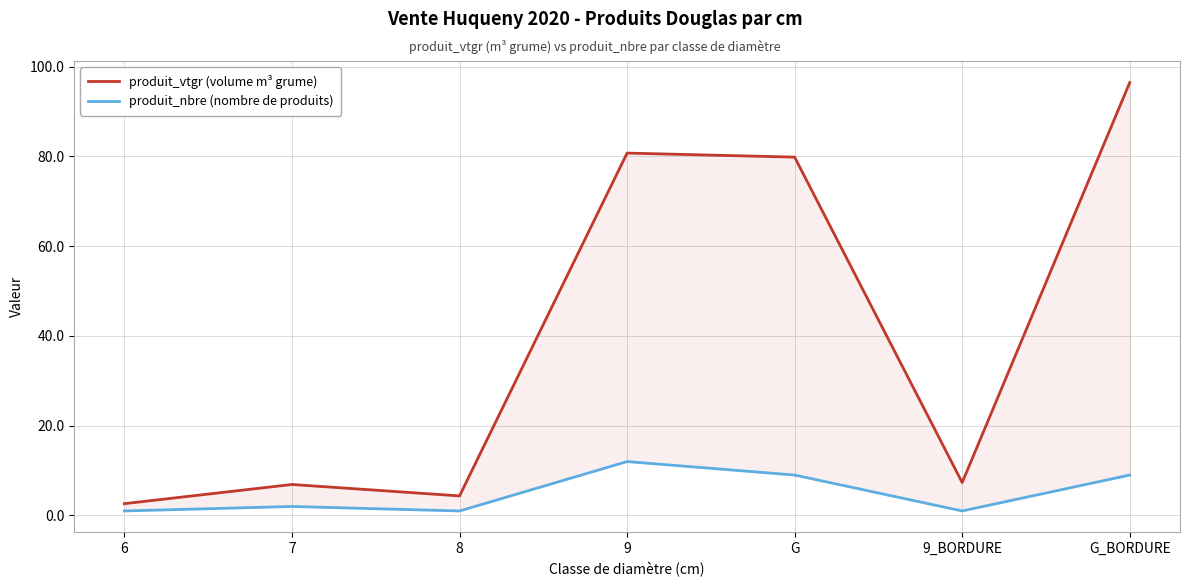

What are all the series names shown in the legend?

produit_vtgr (volume m³ grume), produit_nbre (nombre de produits)